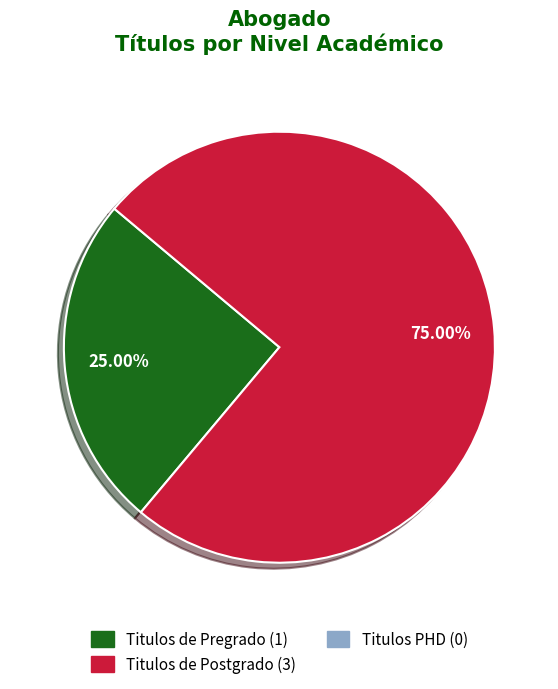

What is the change in value from Titulos de Pregrado to Titulos de Postgrado?

+2